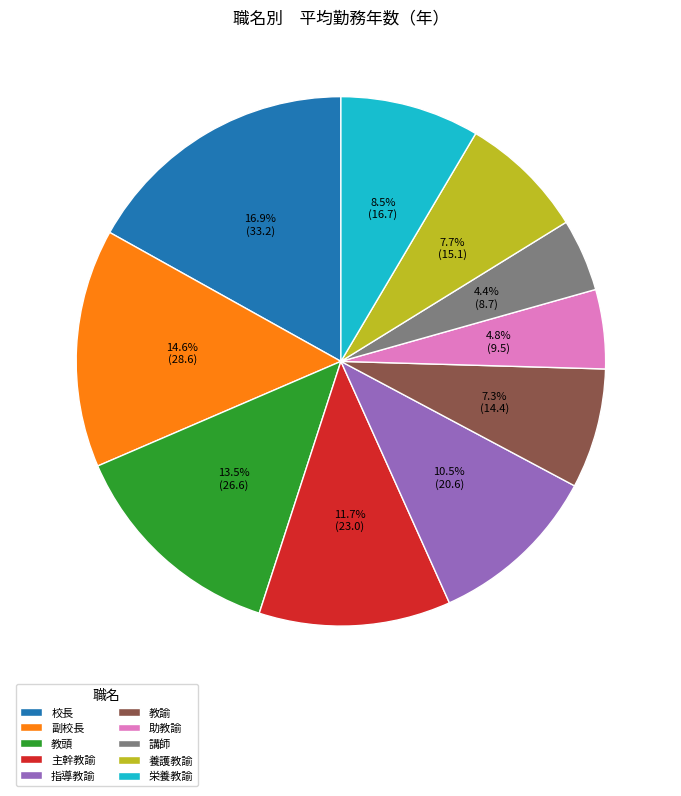

Which slice is the largest?

校長